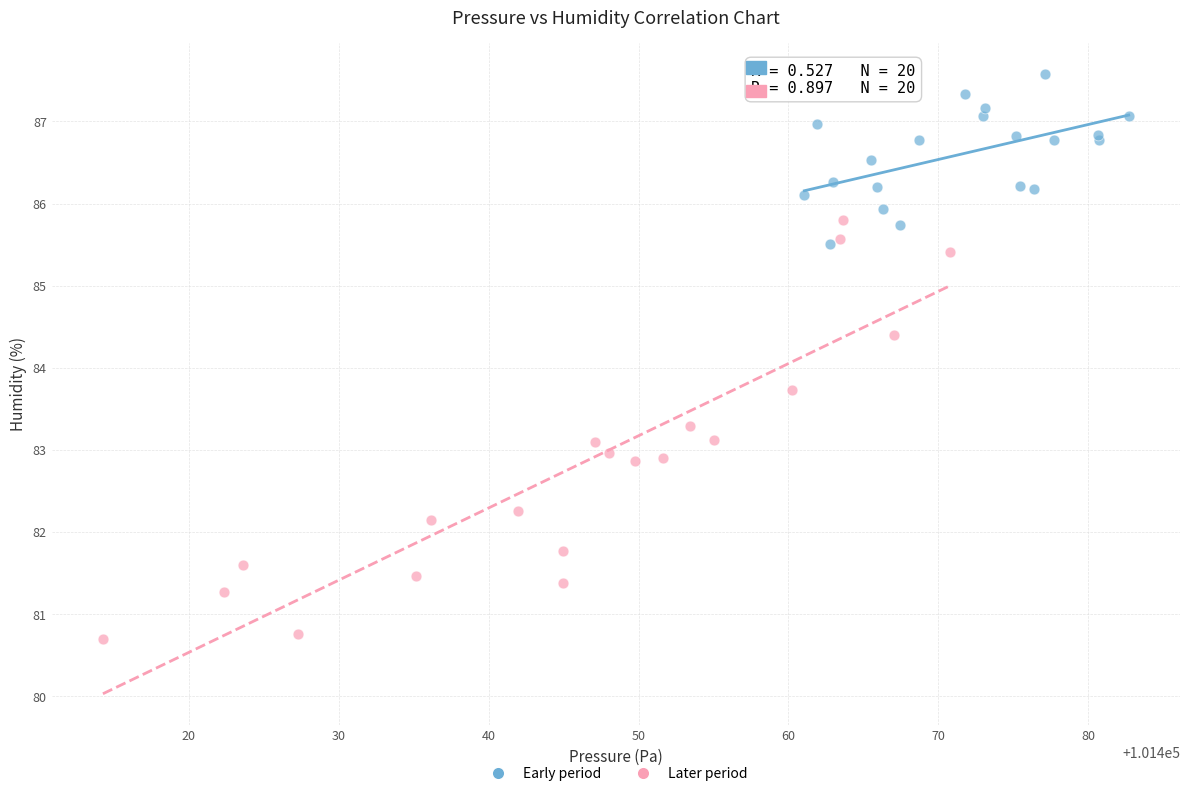

Which series reaches the maximum Y coordinate?

Early period